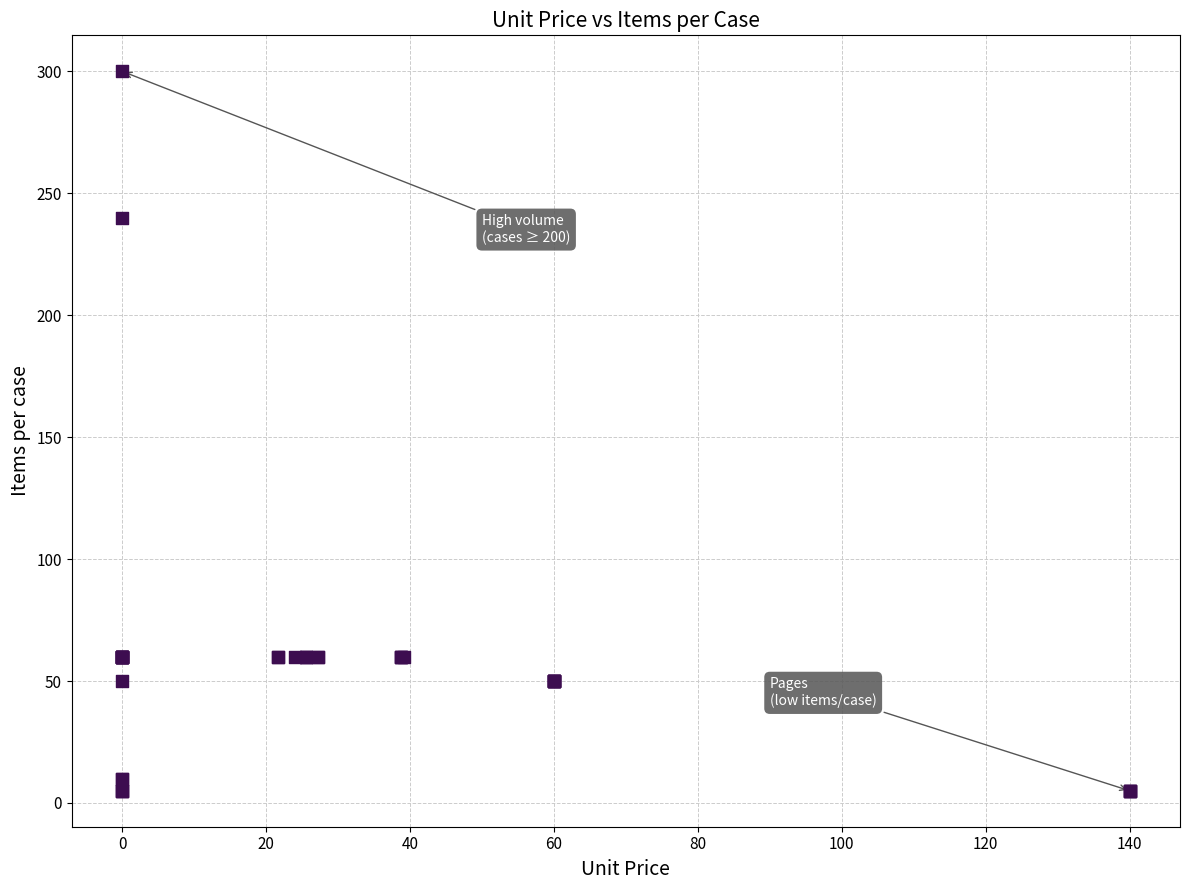

What Y value in the scatter plot is closest to 152?

240